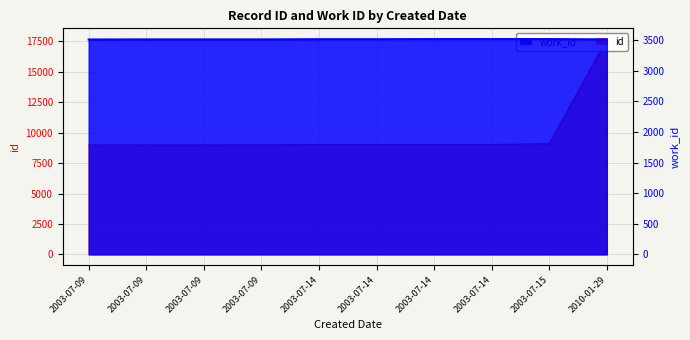

The id series shows 12166 at 2003-07-09. True or false?

False